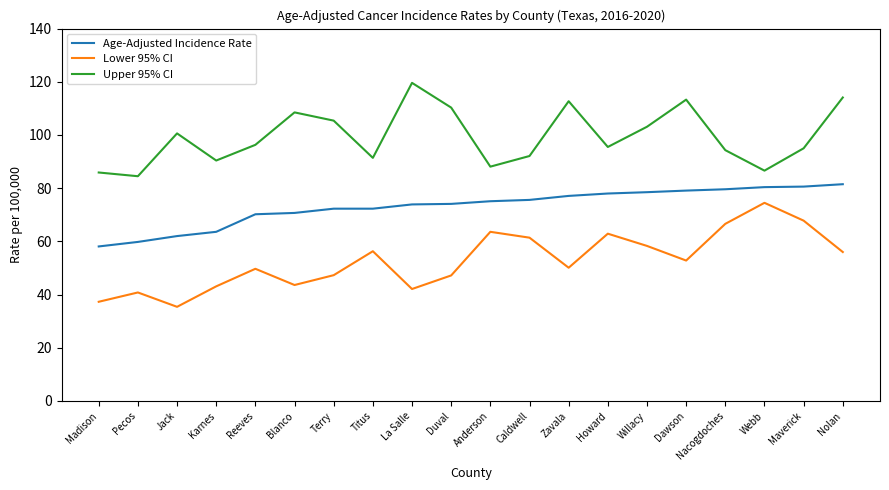

What is the lowest value of the Upper 95% CI series?

84.5